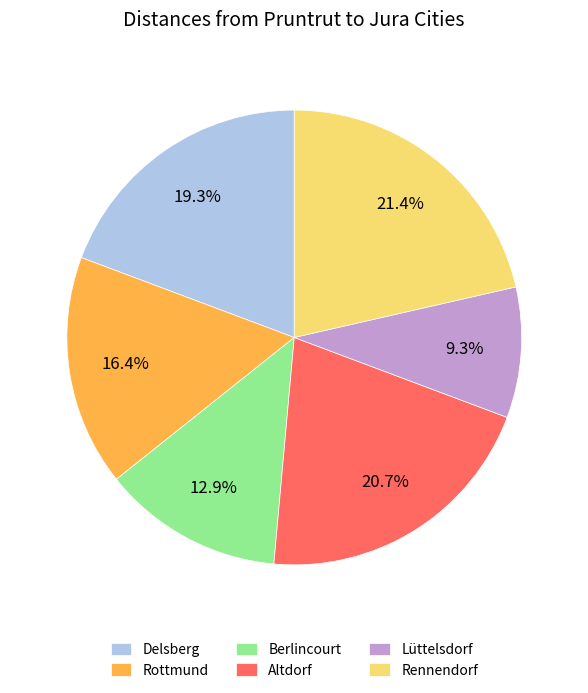

Approximately how many times larger is the value at Delsberg compared to Rennendorf?

0.9